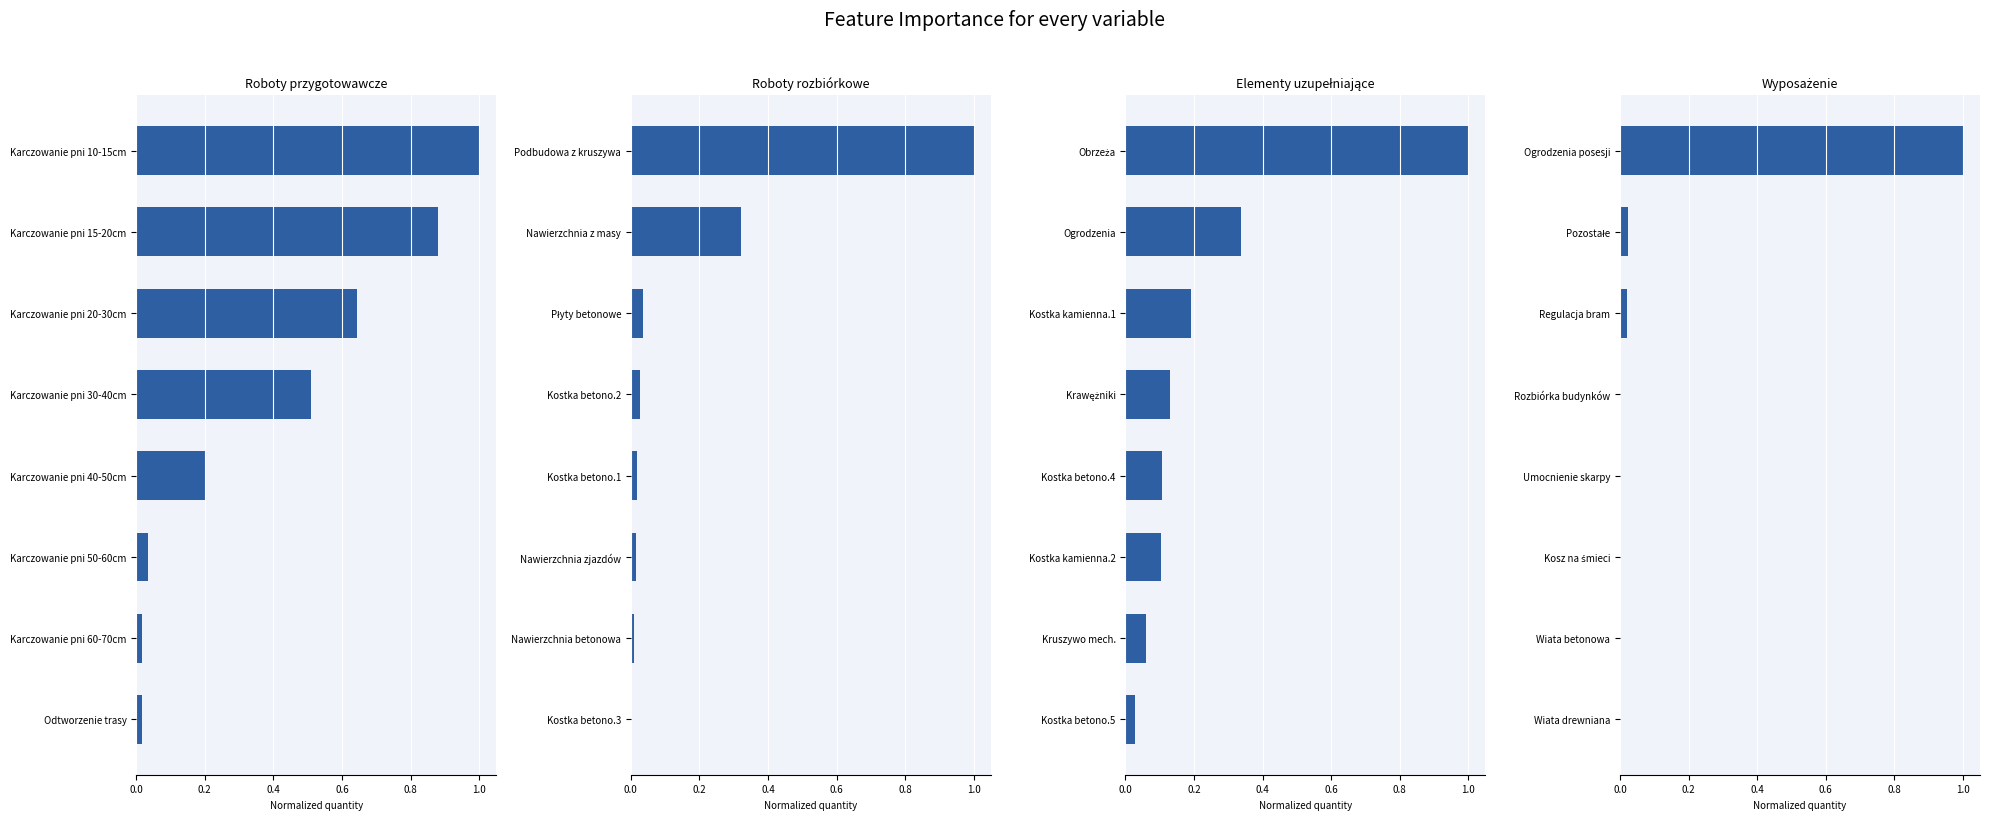

Are the bars grouped side by side (vs. stacked)?

Yes